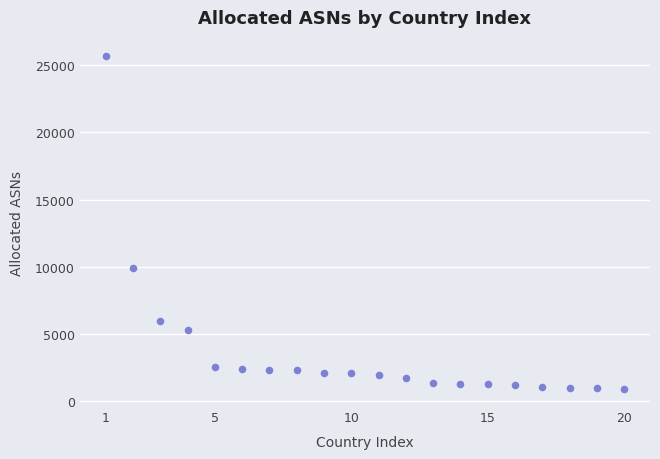

What Y value in the scatter plot is closest to 13275?

9946